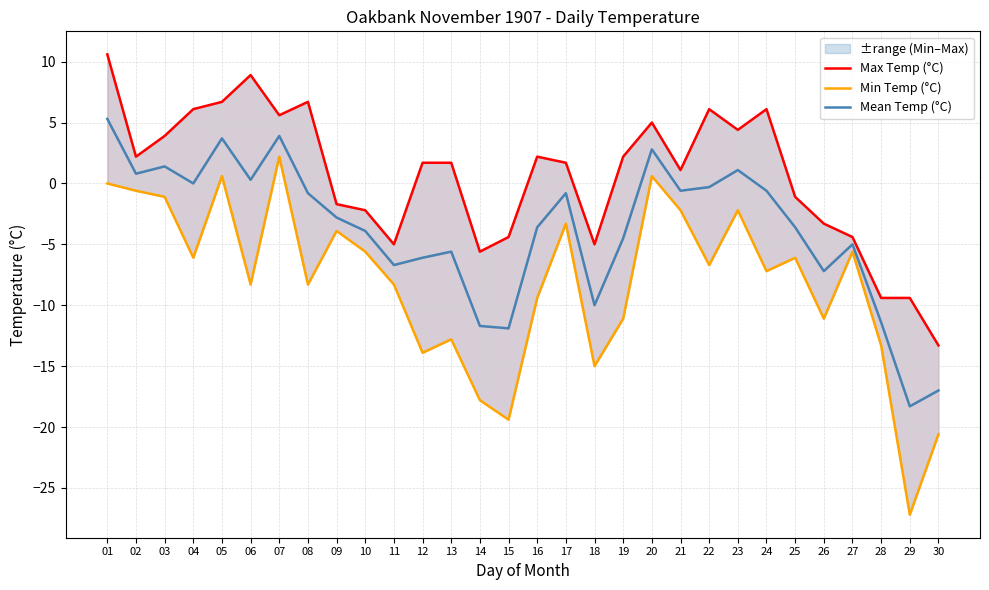

How many lines are shown in the chart?

3